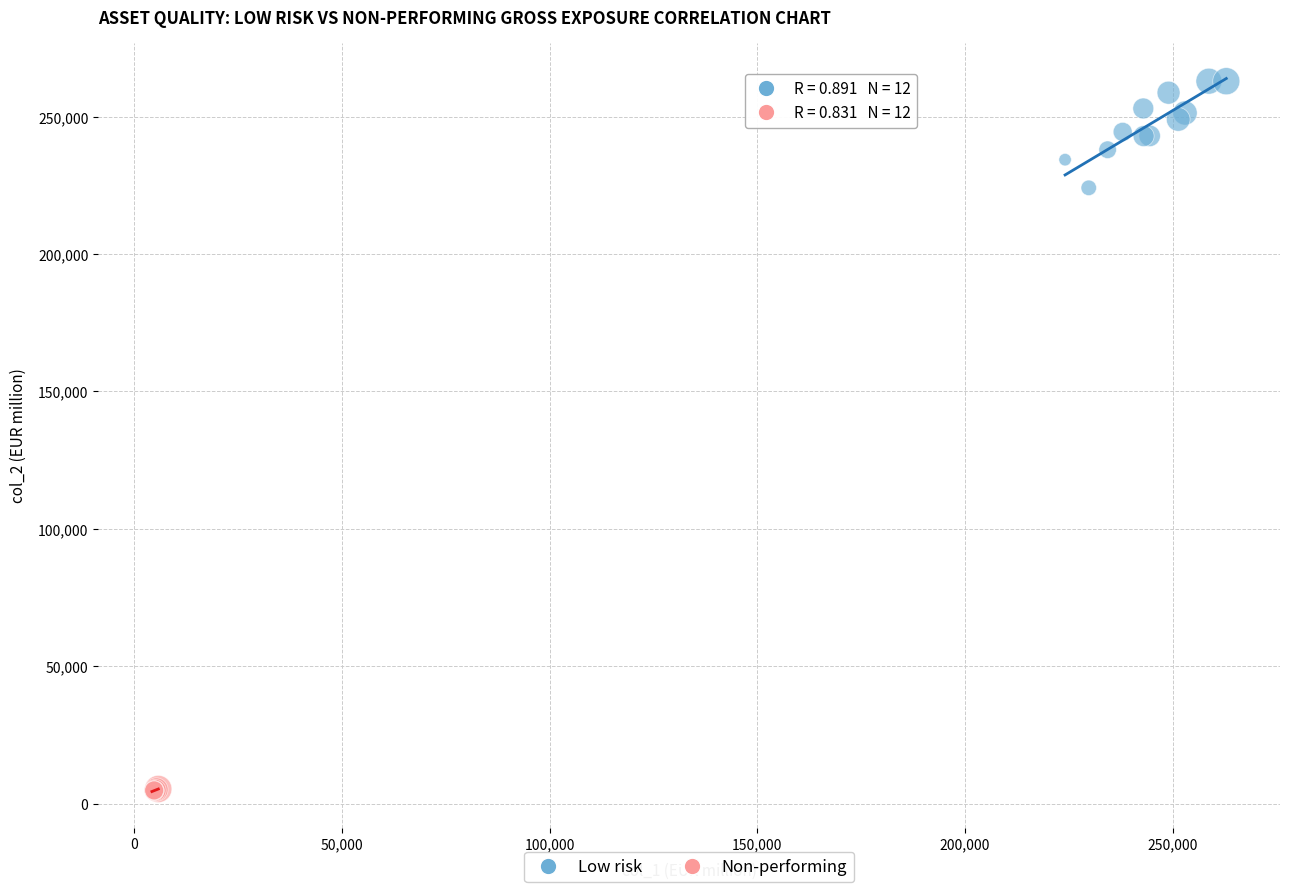

Which series has the largest Y range (max minus min)?

Low risk